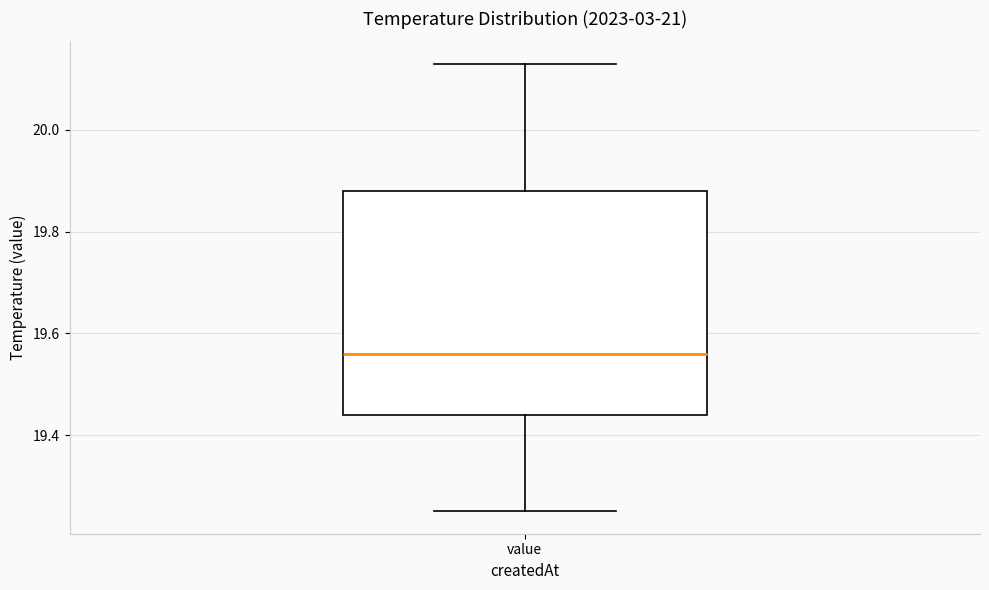

Where is the upper edge of the box for value on the y-axis? The values are not printed on the chart, so give them approximately, as read against the axis.

19.88